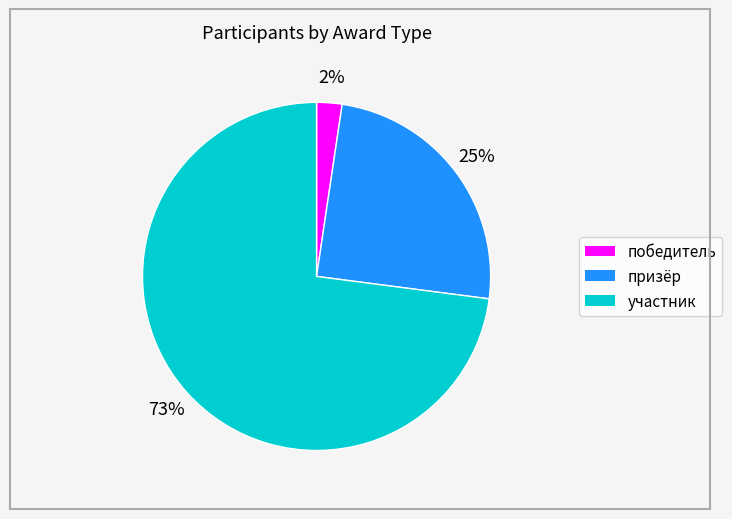

Between призёр and победитель, which is larger?

призёр